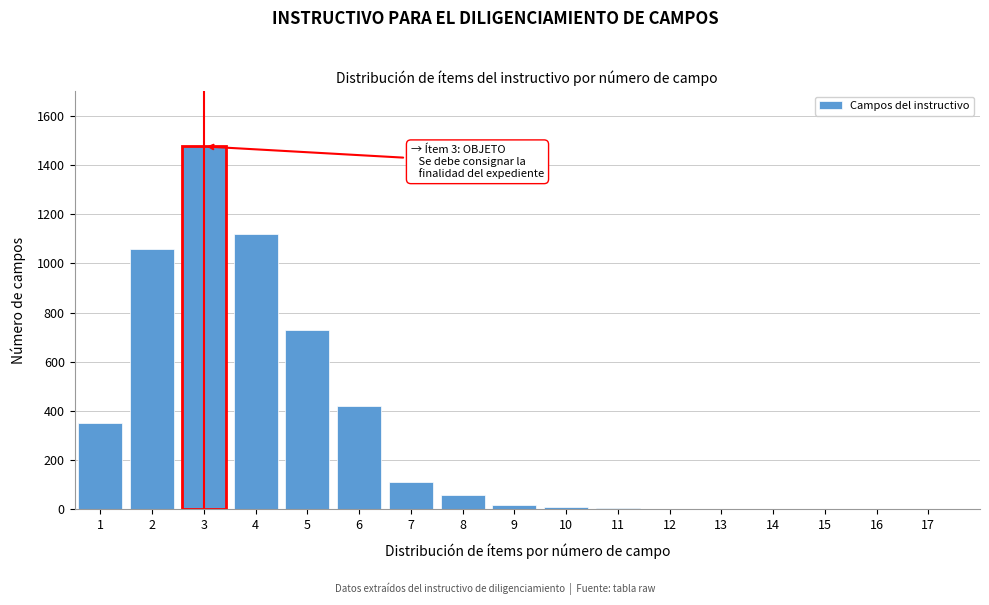

What is the sum of all values?

5369